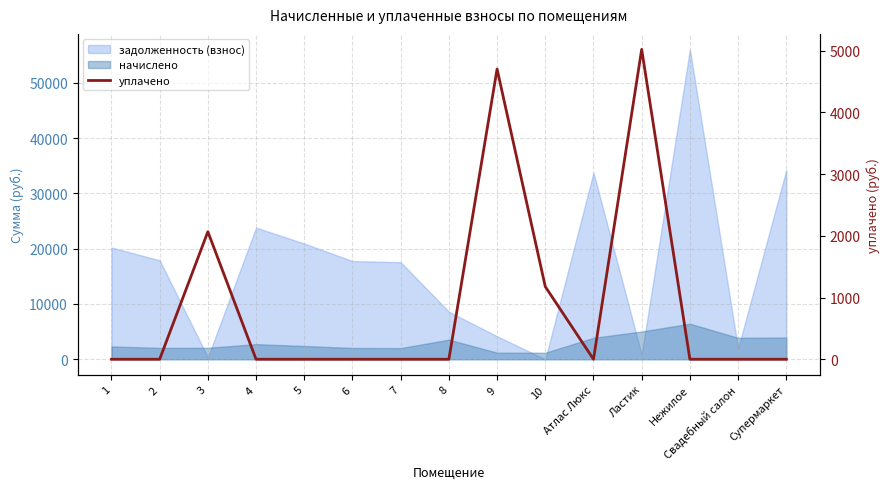

What is the label of the 12th point from the right?

4